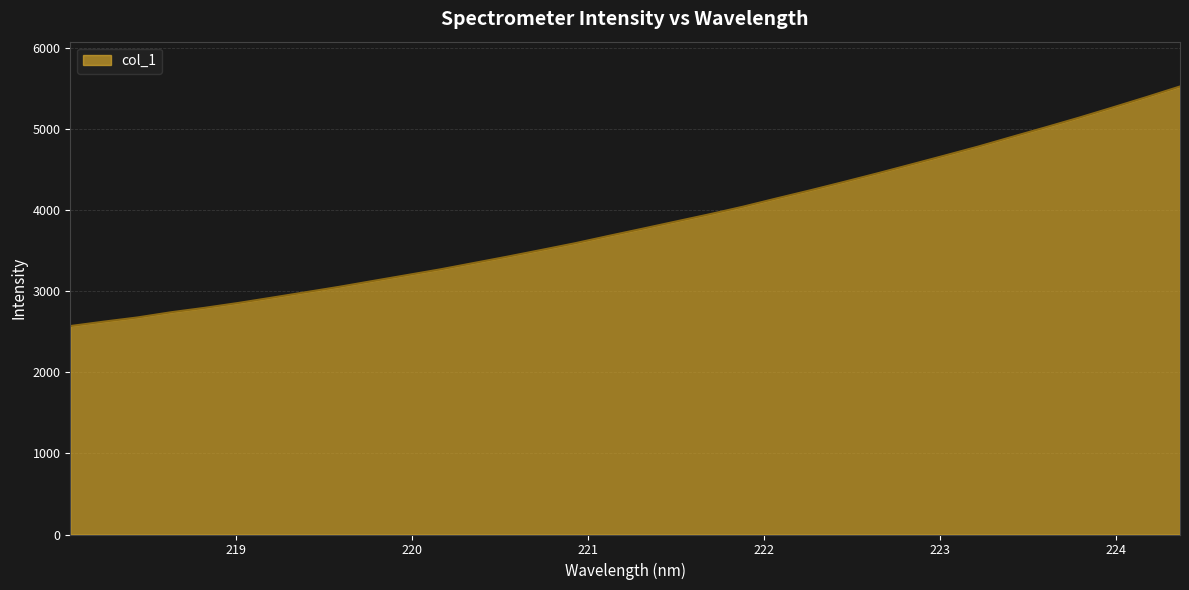

What is the difference between the maximum and minimum values?

2957.1